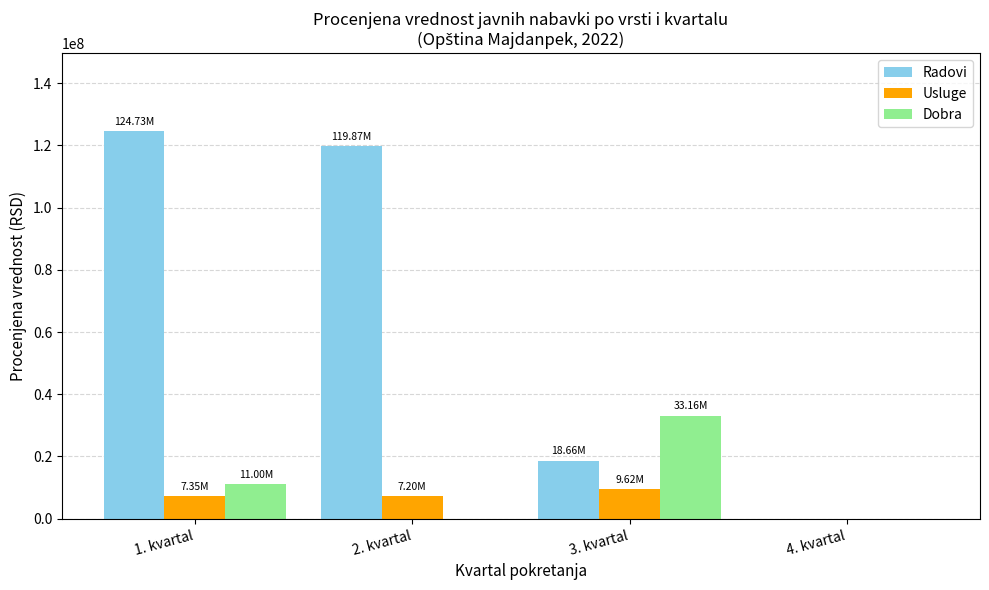

Which series has the largest total across all categories?

Radovi